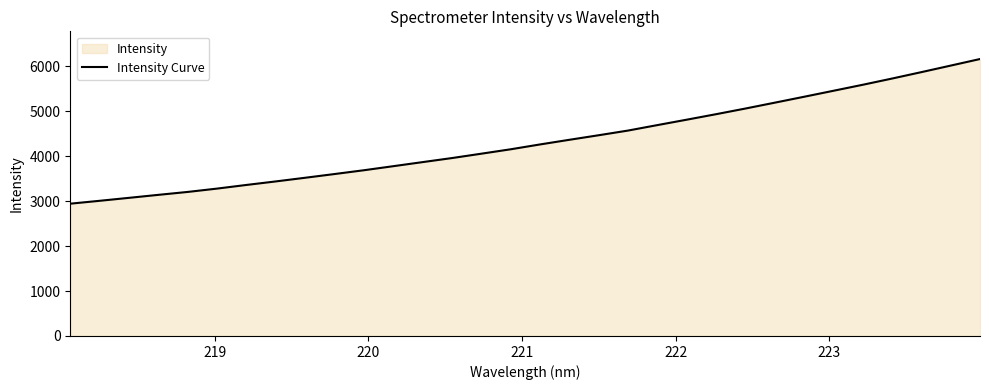

Reading left to right, extract all data points from this chart.

2942.9	3007.0	3072.9	3139.5	3204.5	3278.8	3359.9	3438.4	3519.8	3602.7	3687.0	3777.3	3868.0	3958.2	4055.2	4153.3	4261.0	4364.4	4465.8	4569.9	4691.5	4811.8	4934.0	5059.7	5190.1	5321.6	5454.6	5588.2	5726.7	5869.3	6014.8	6160.8